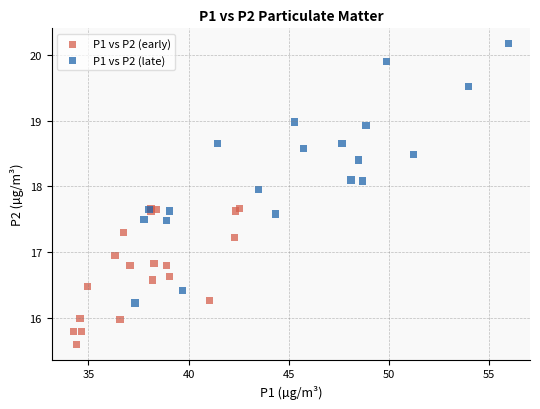

Which series reaches the minimum Y coordinate?

P1 vs P2 (early)